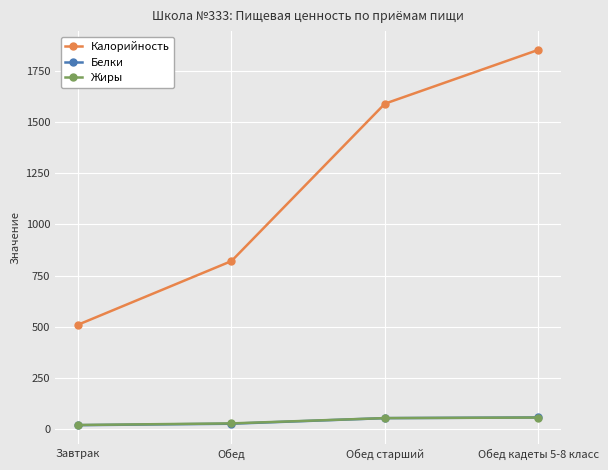

What is the sum of the Жиры values at Обед кадеты 5-8 класс and Обед старший?

110.0